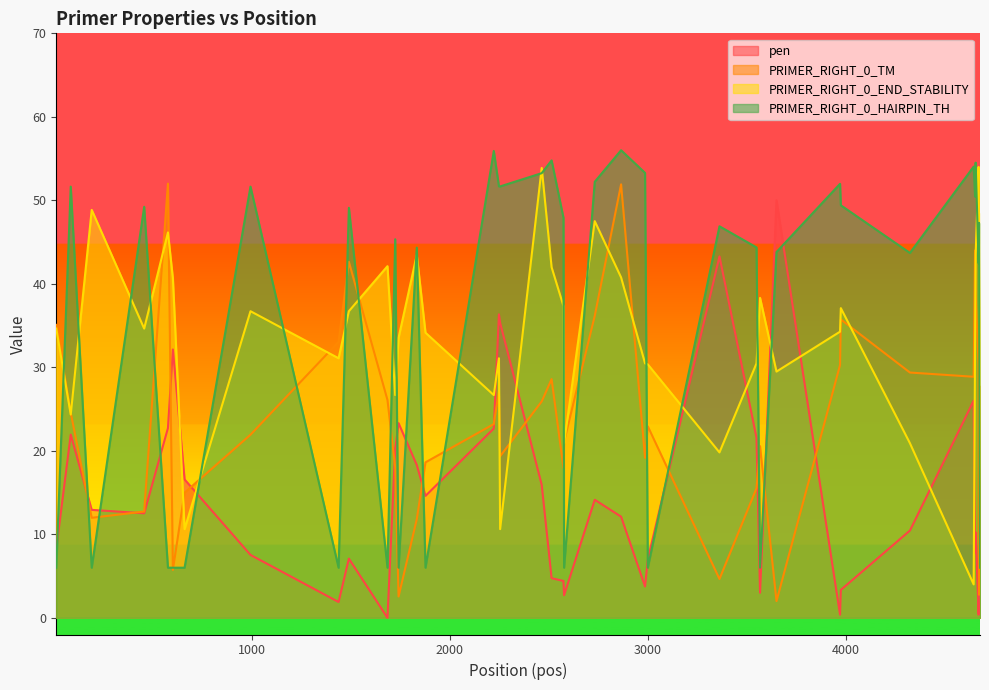

What are all the series names shown in the legend?

pen, PRIMER_RIGHT_0_TM, PRIMER_RIGHT_0_END_STABILITY, PRIMER_RIGHT_0_HAIRPIN_TH